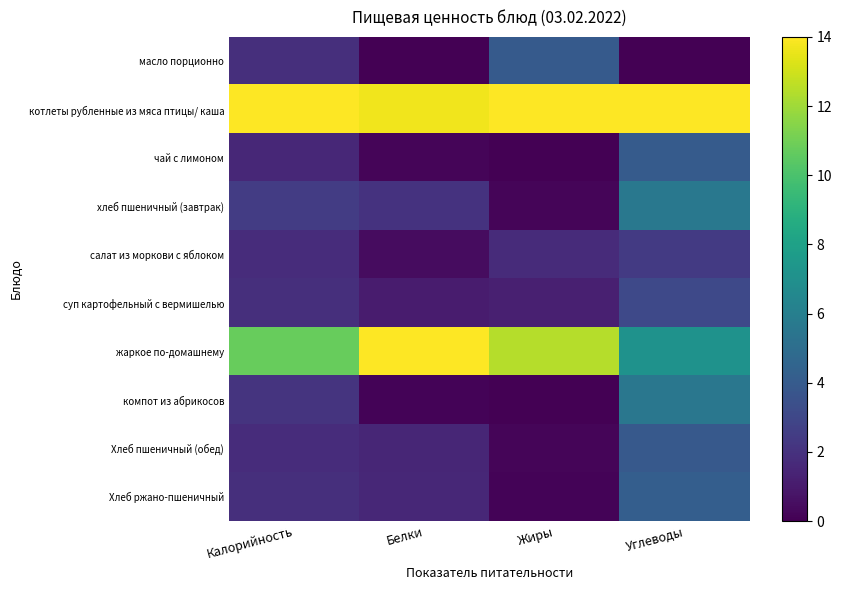

How many data points does each series have?

4